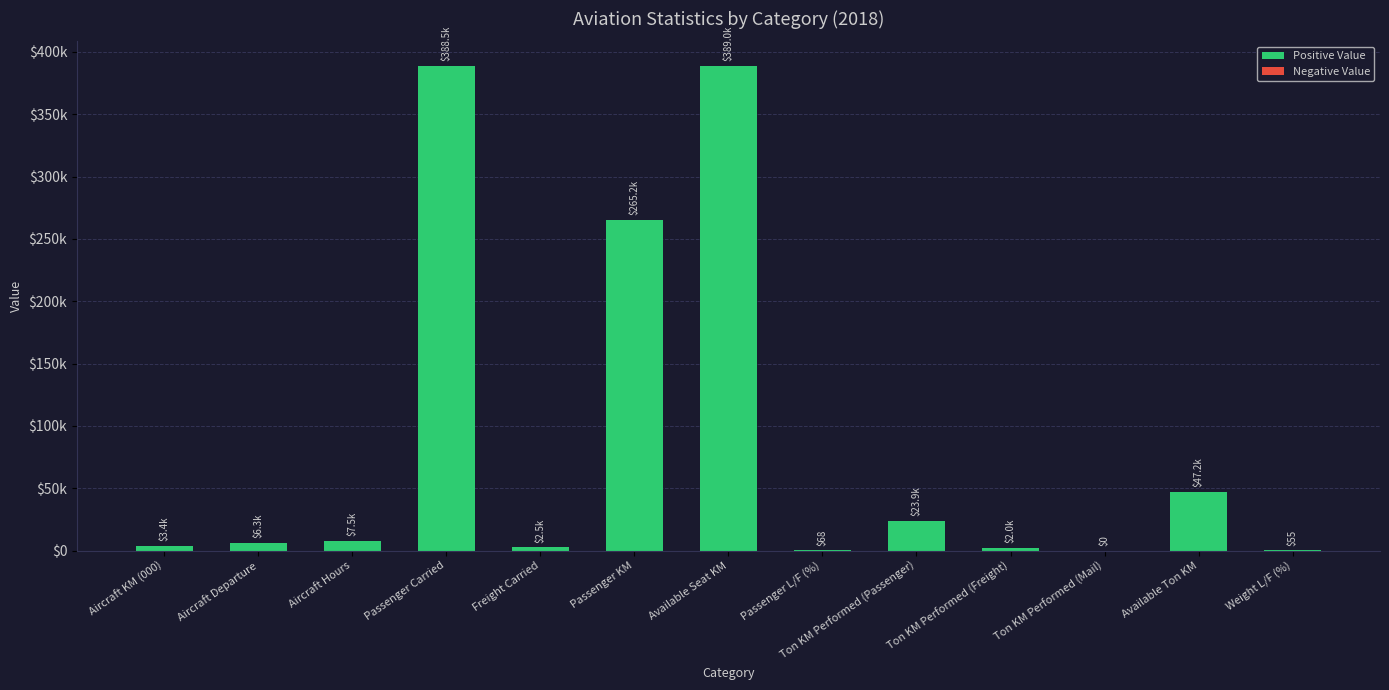

What is the value of the 1st bar from the left?

3414